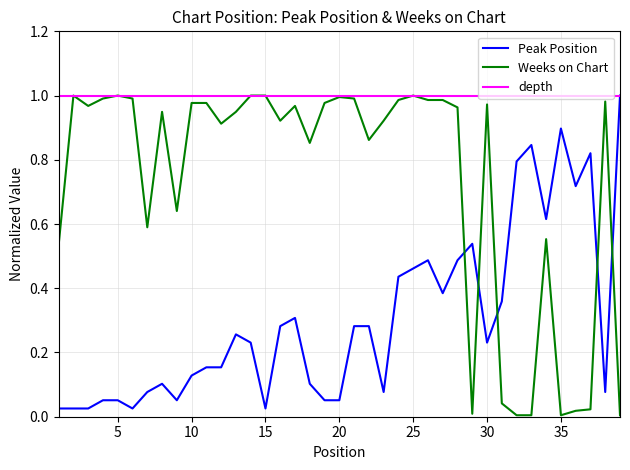

How many interior local valleys does the Peak Position series have?

9